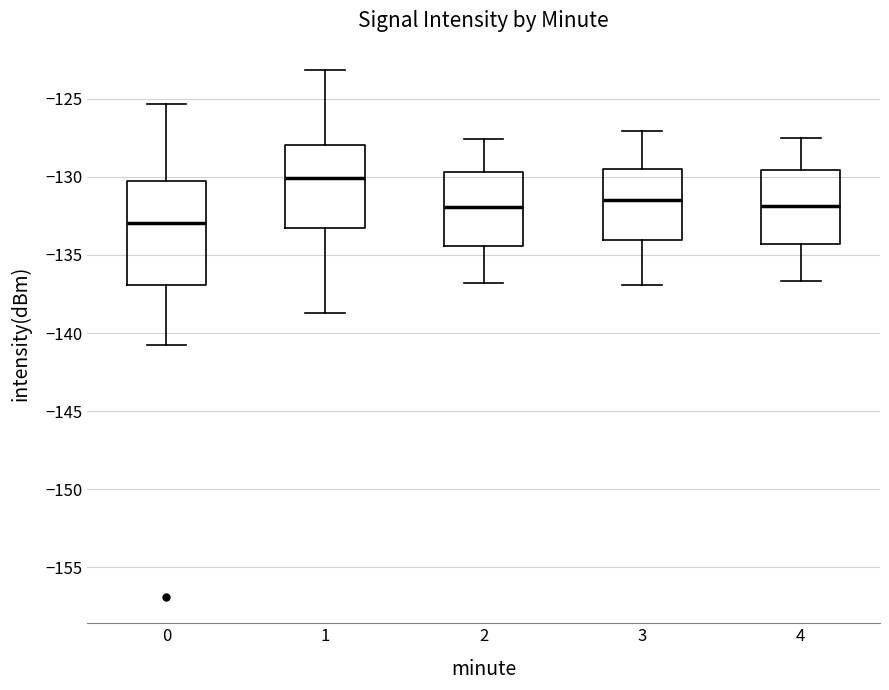

Where is the upper edge of the box at x = 3 on the y-axis? The values are not printed on the chart, so give them approximately, as read against the axis.

-129.5